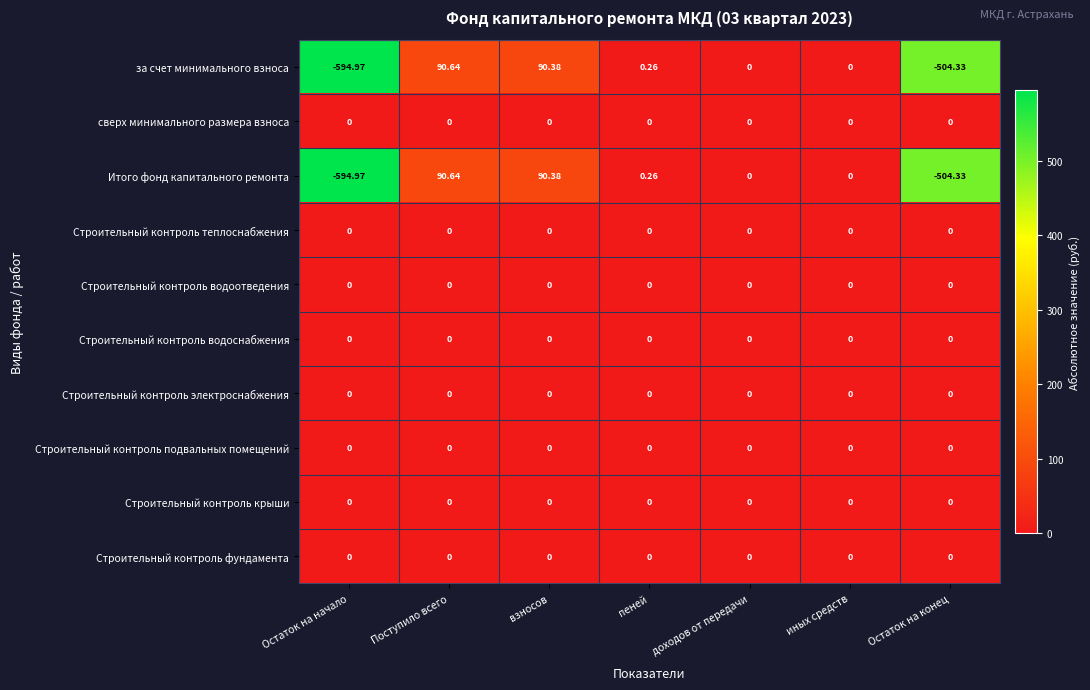

Where does the Итого фонд капитального ремонта series first go above 0?

Поступило всего